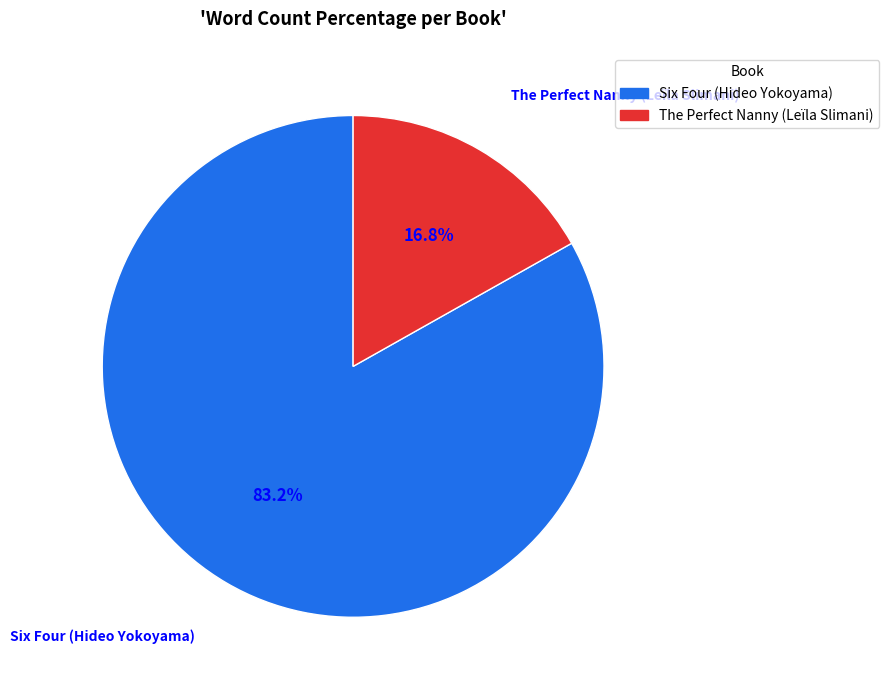

To the nearest percent, what is the average slice percentage?

50%